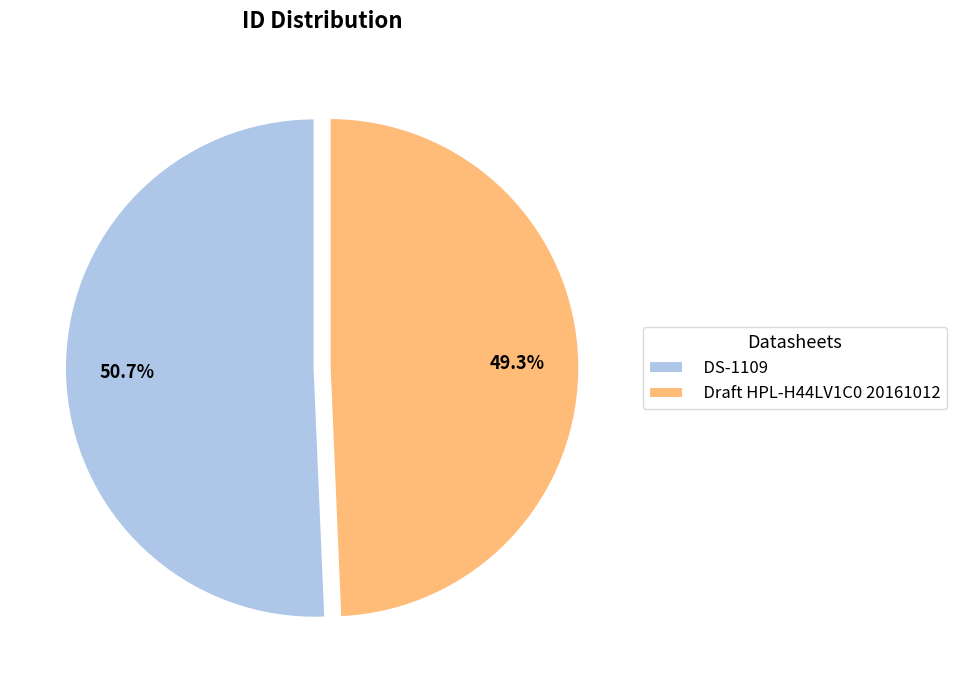

Which has a higher value, Draft HPL-H44LV1C0 20161012 or DS-1109?

DS-1109